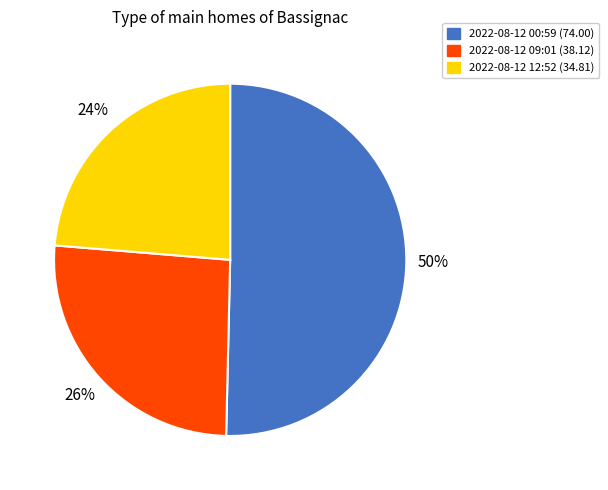

What is the largest slice in the pie chart?

2022-08-12 00:59 (74.00)